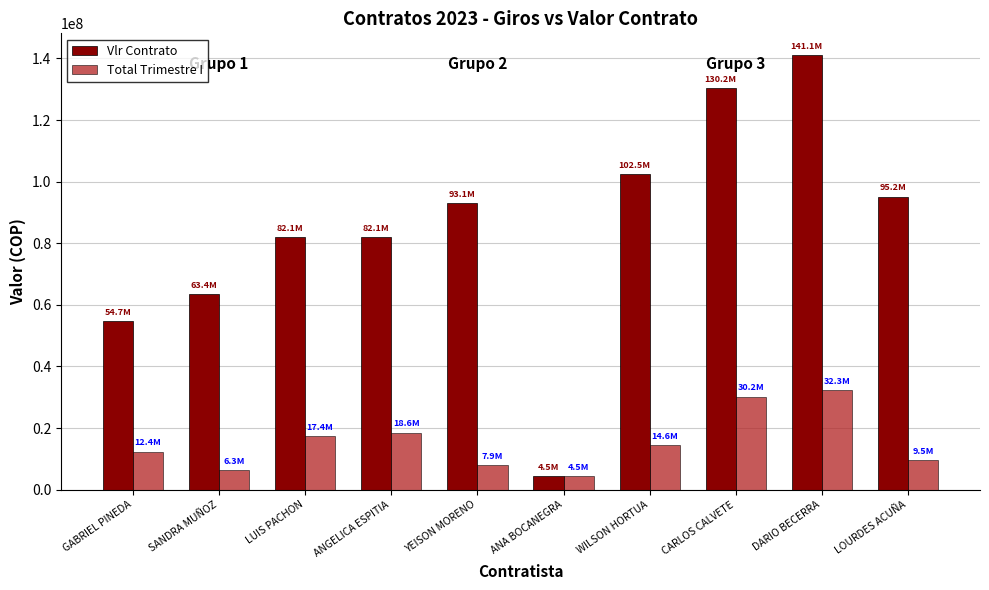

How many values in the Vlr Contrato series are below 93112493?

5